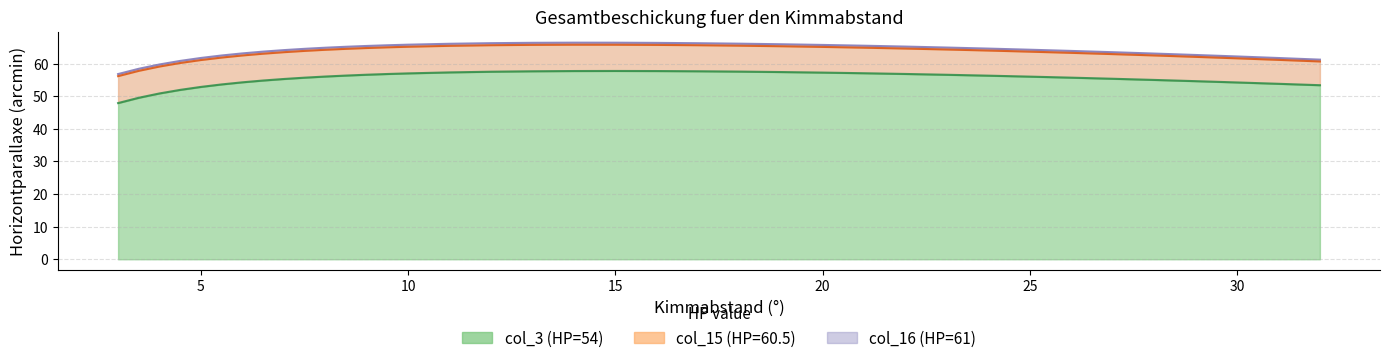

Is the value of col_16 (HP=61) at 3.5 greater than the value of col_15 (HP=60.5) at 26?

No